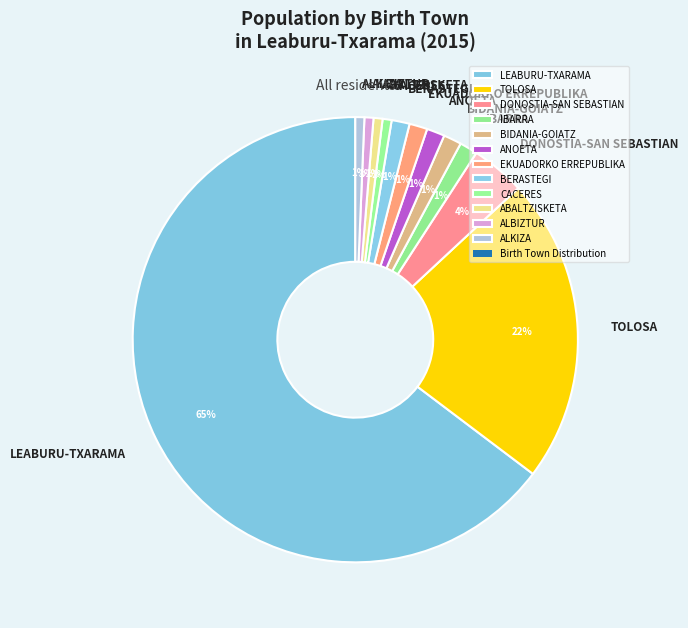

To the nearest percent, what is the average slice percentage?

8%